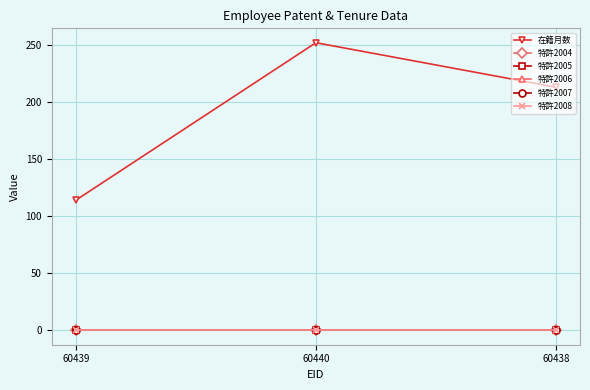

Is this an area chart (filled region under the line)?

No